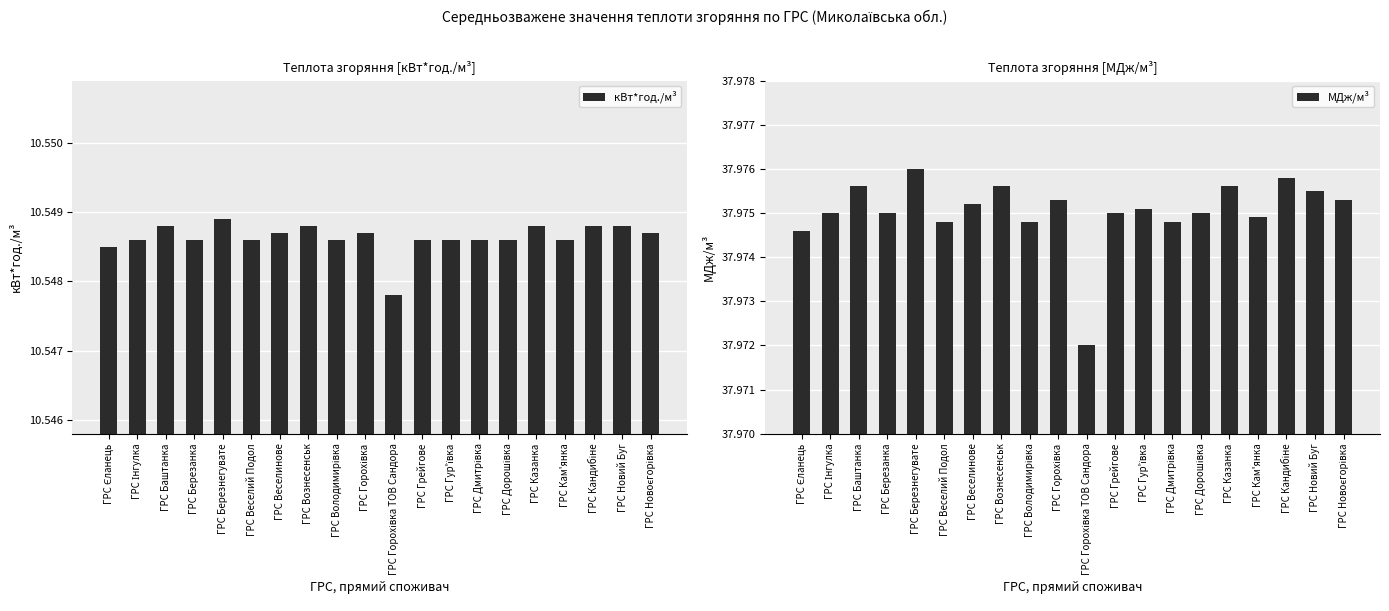

The value of МДж/м³ at ГРС Горохівка ТОВ Сандора is 38.0. True or false?

True